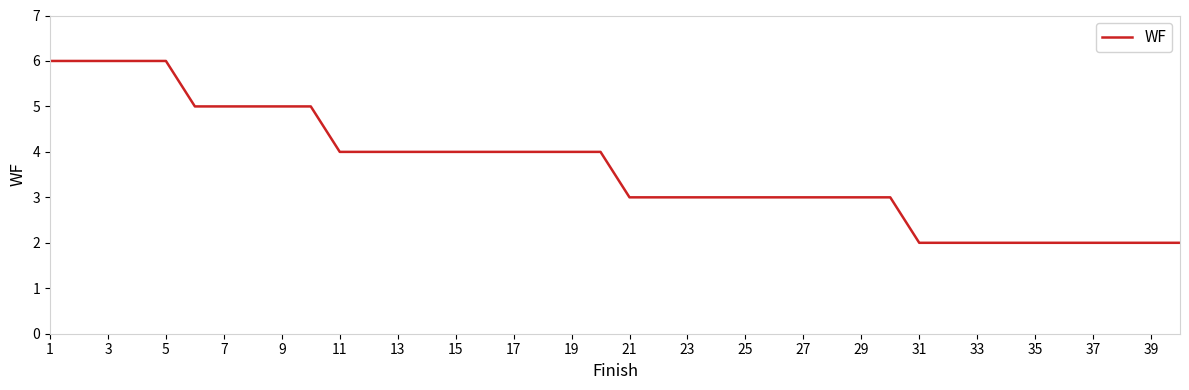

What is the maximum value shown in the chart?

6